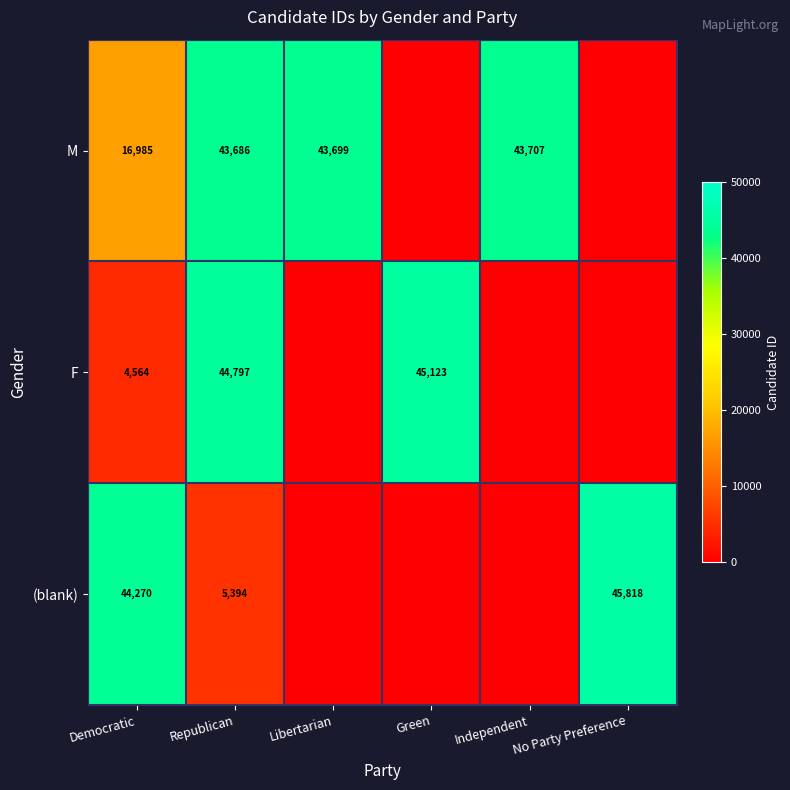

What is the sum of the M values at Independent and Democratic?

60692